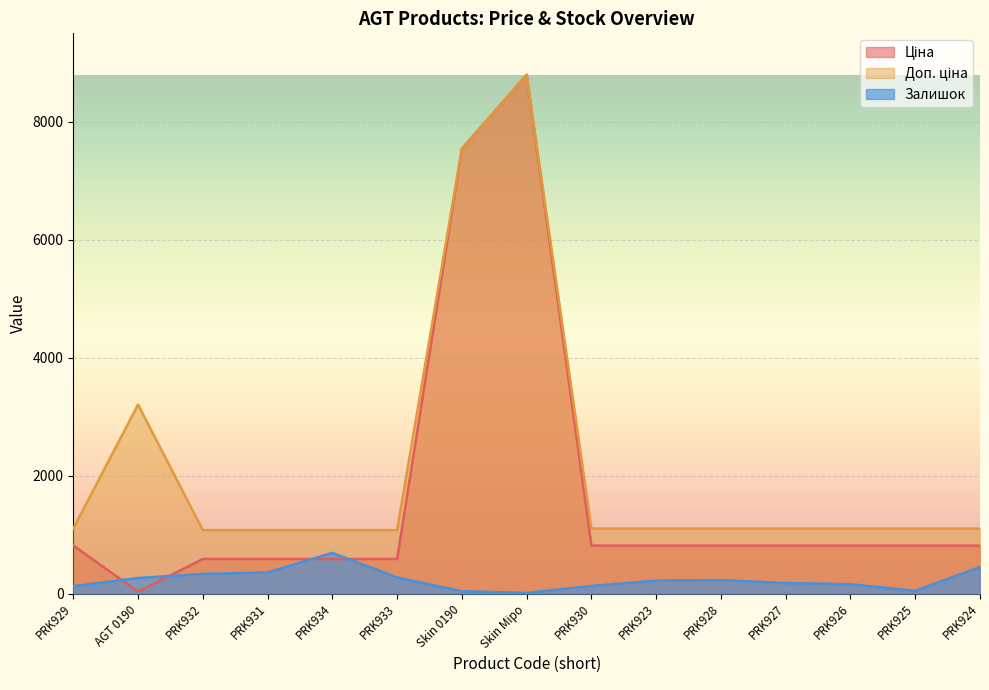

What is the total value across all series at PRK933?

1932.4